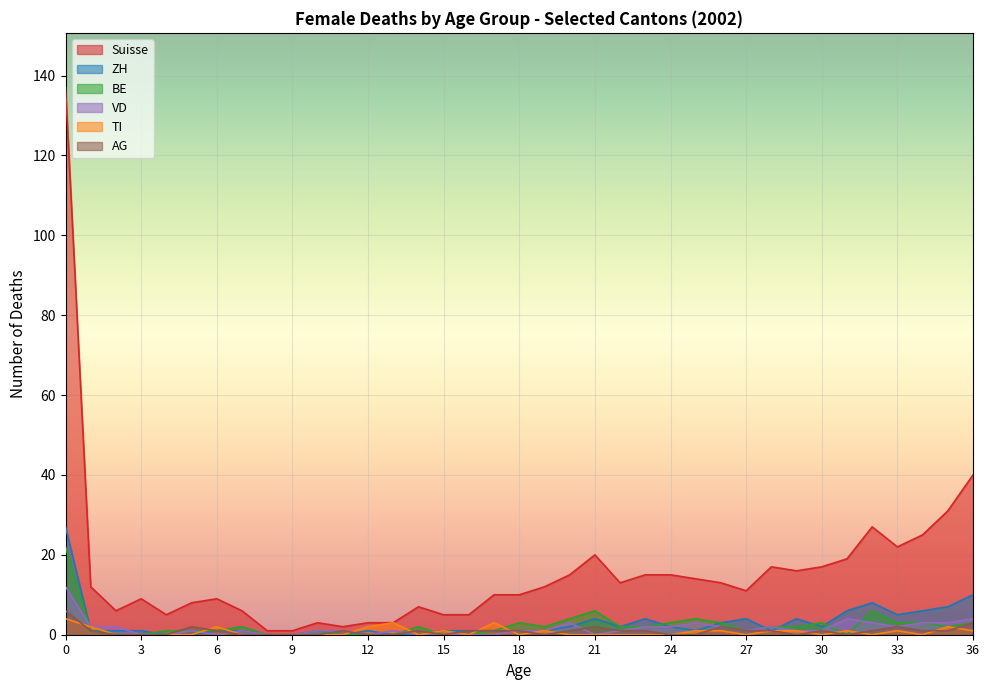

How many distinct data groups are displayed?

6